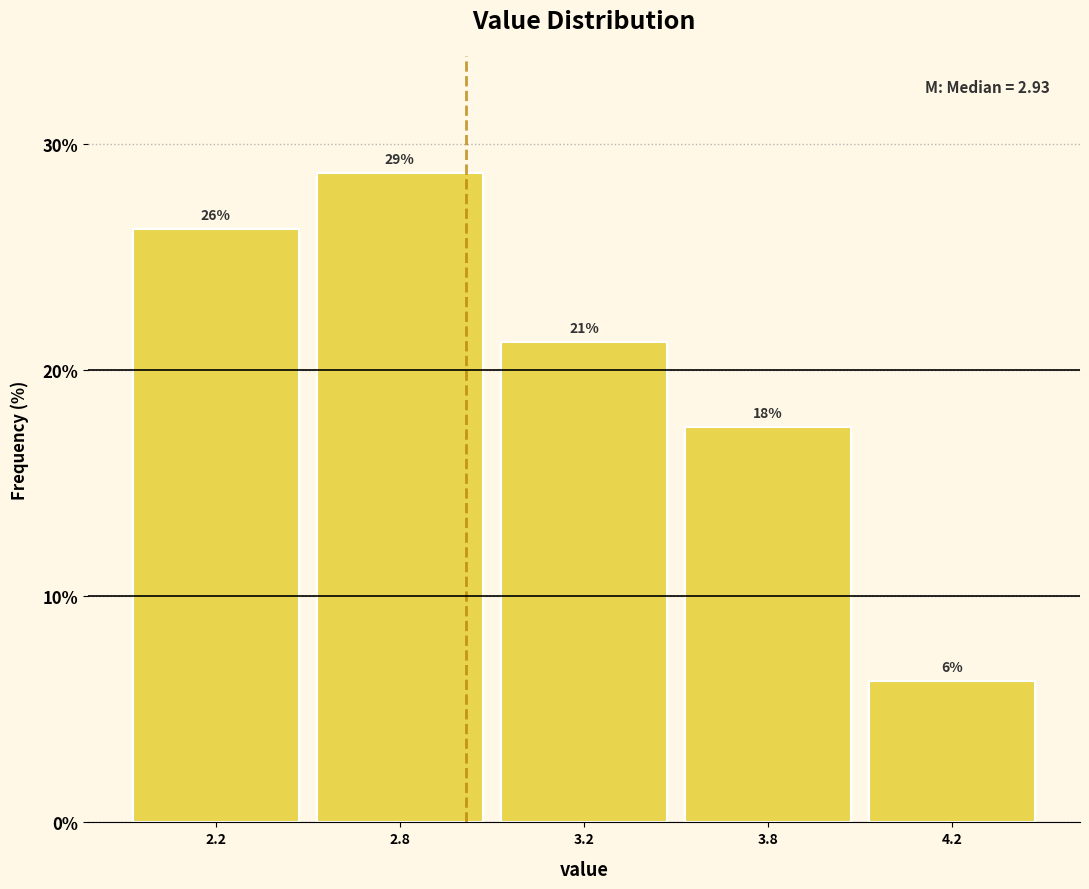

How many bars are there in total?

5